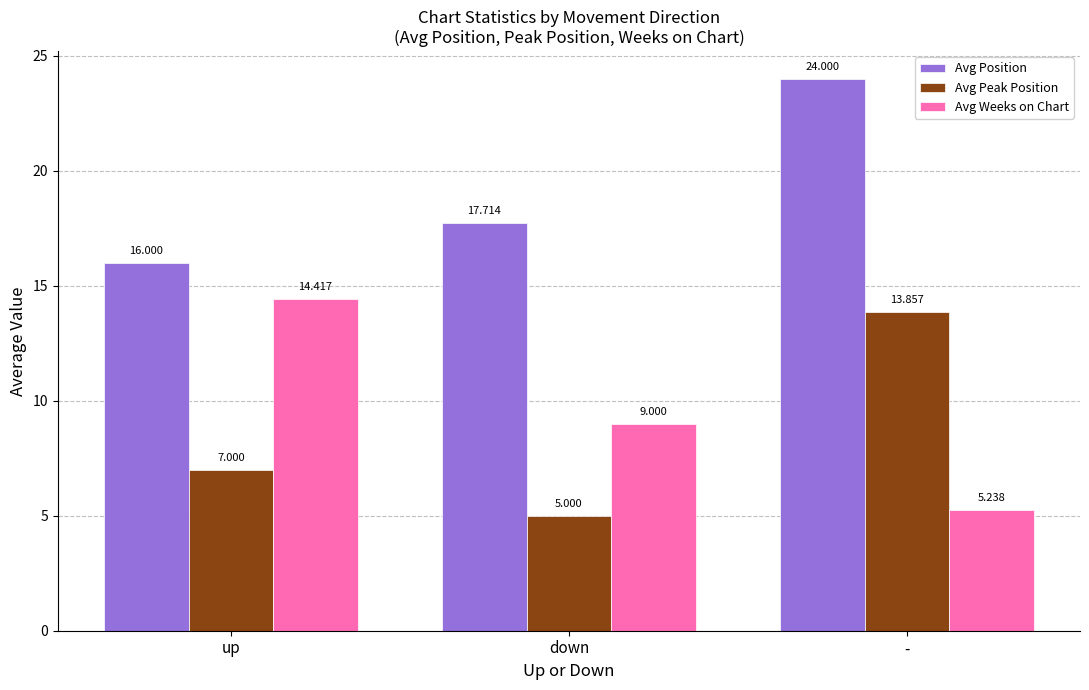

What is the difference between the Avg Position values at down and -?

6.3